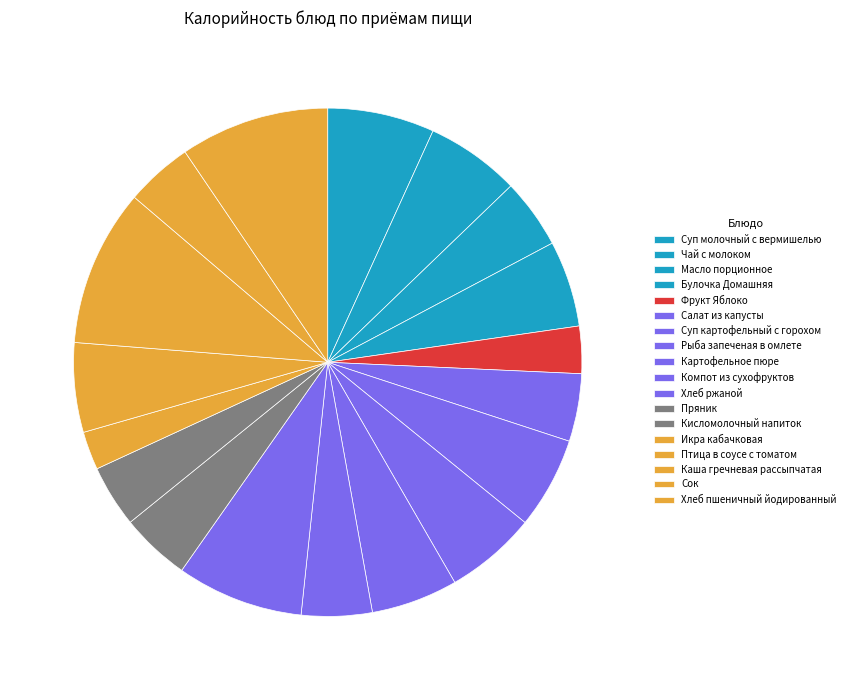

Which has a higher value, Каша гречневая рассыпчатая or Суп молочный с вермишелью?

Каша гречневая рассыпчатая